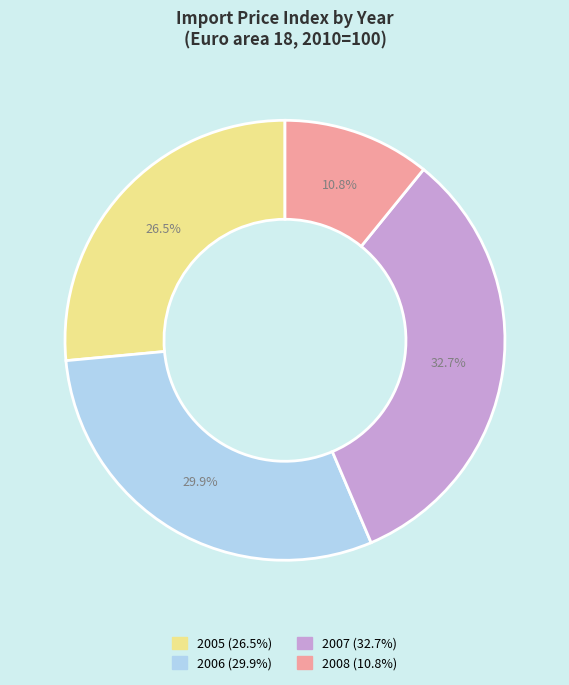

Does 2006 account for over 50% of the chart?

No